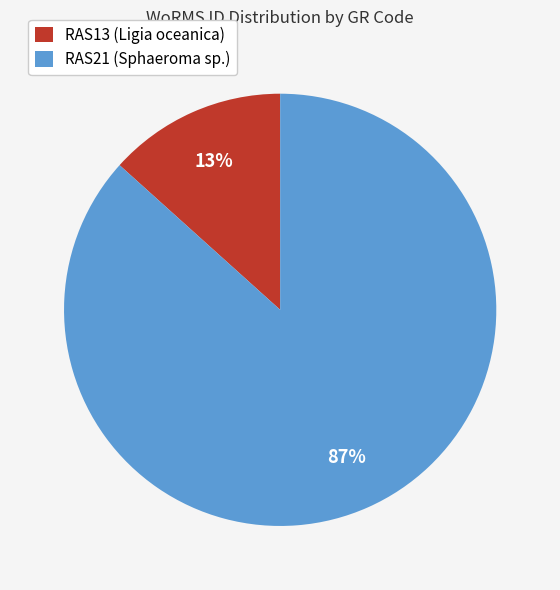

To the nearest percent, what portion does RAS21 (Sphaeroma sp.) represent?

87%